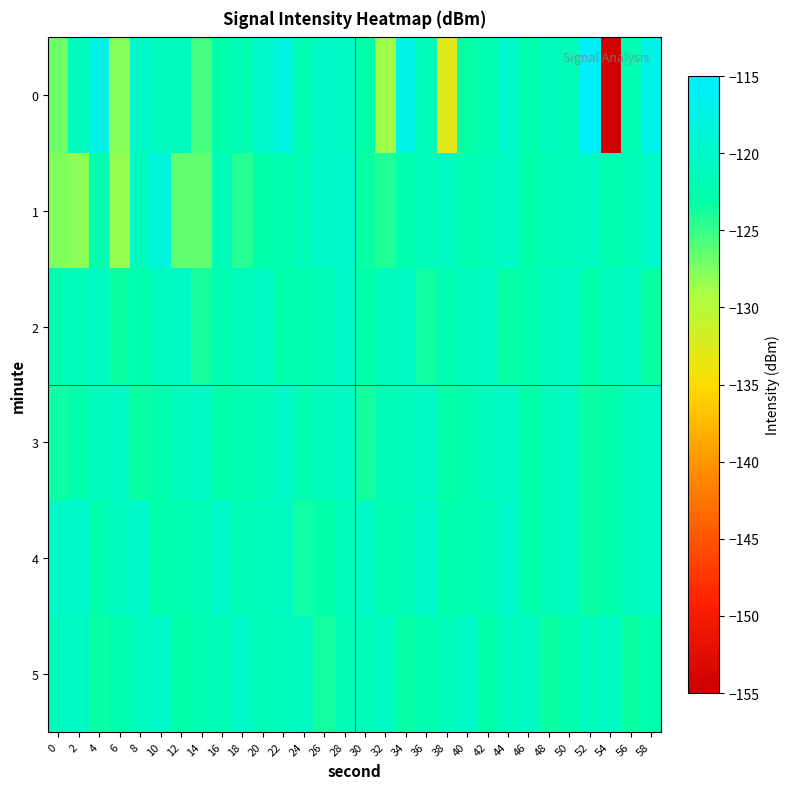

How many data points does each series have?

30